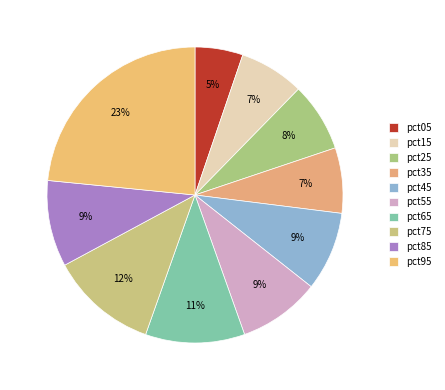

Is it true that pct45 is 9% of the pie?

True